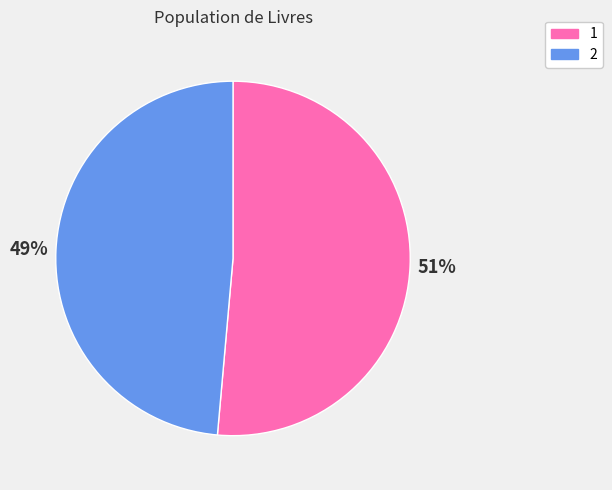

What percentage is the 1 slice, to the nearest percent?

51%